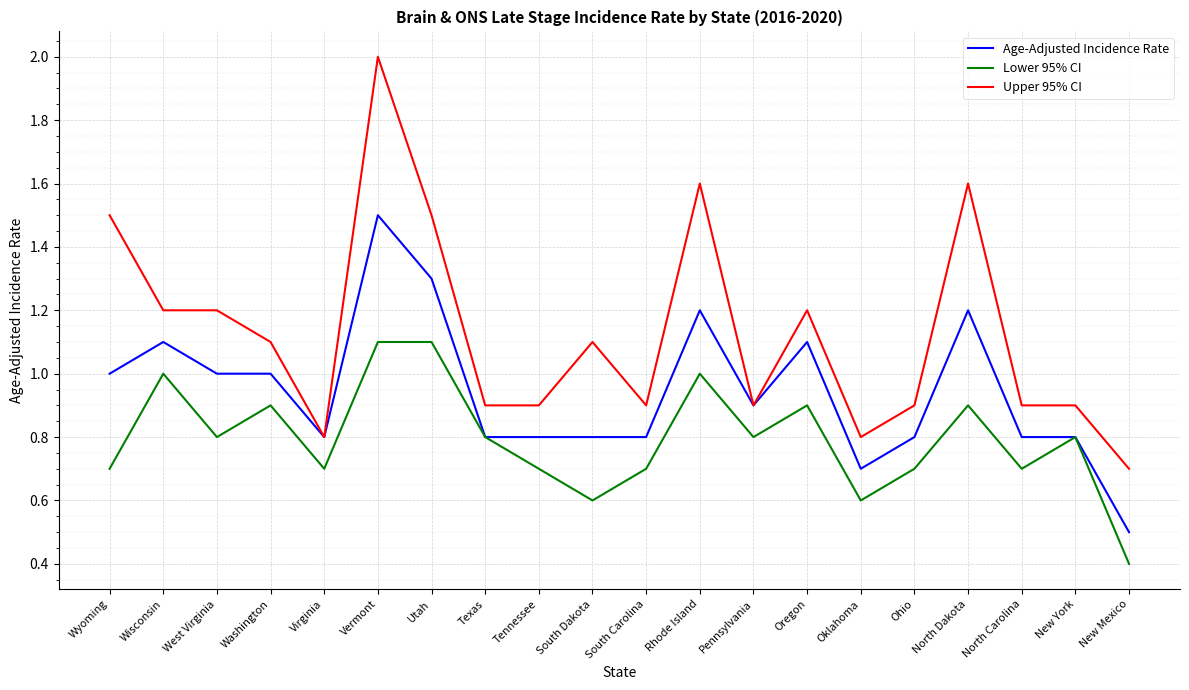

Rank the series by their average value, from highest to lowest.

Upper 95% CI, Age-Adjusted Incidence Rate, Lower 95% CI